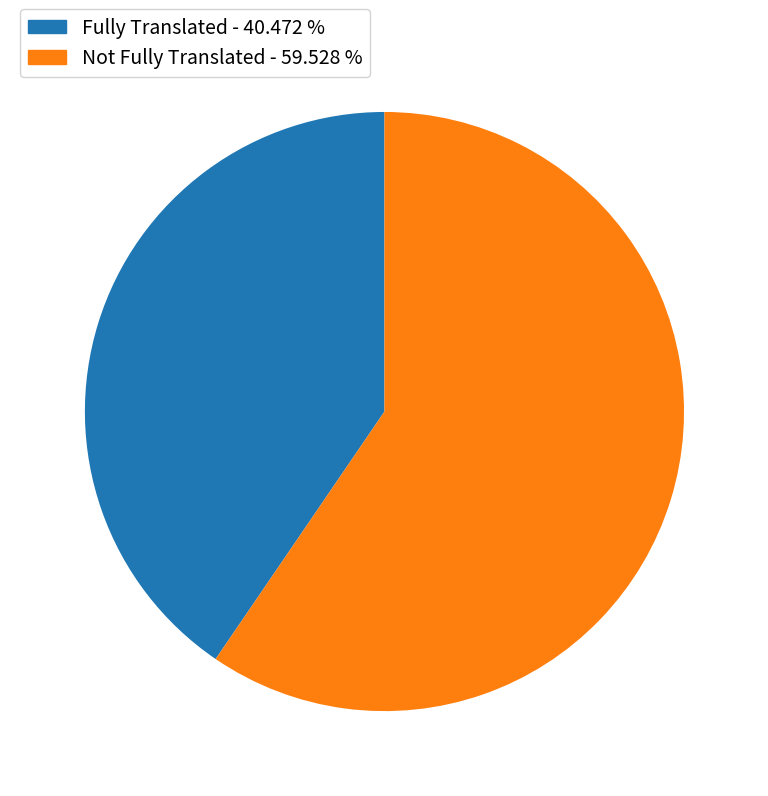

Rank the categories by value from highest to lowest.

Not Fully Translated - 59.528 %, Fully Translated - 40.472 %